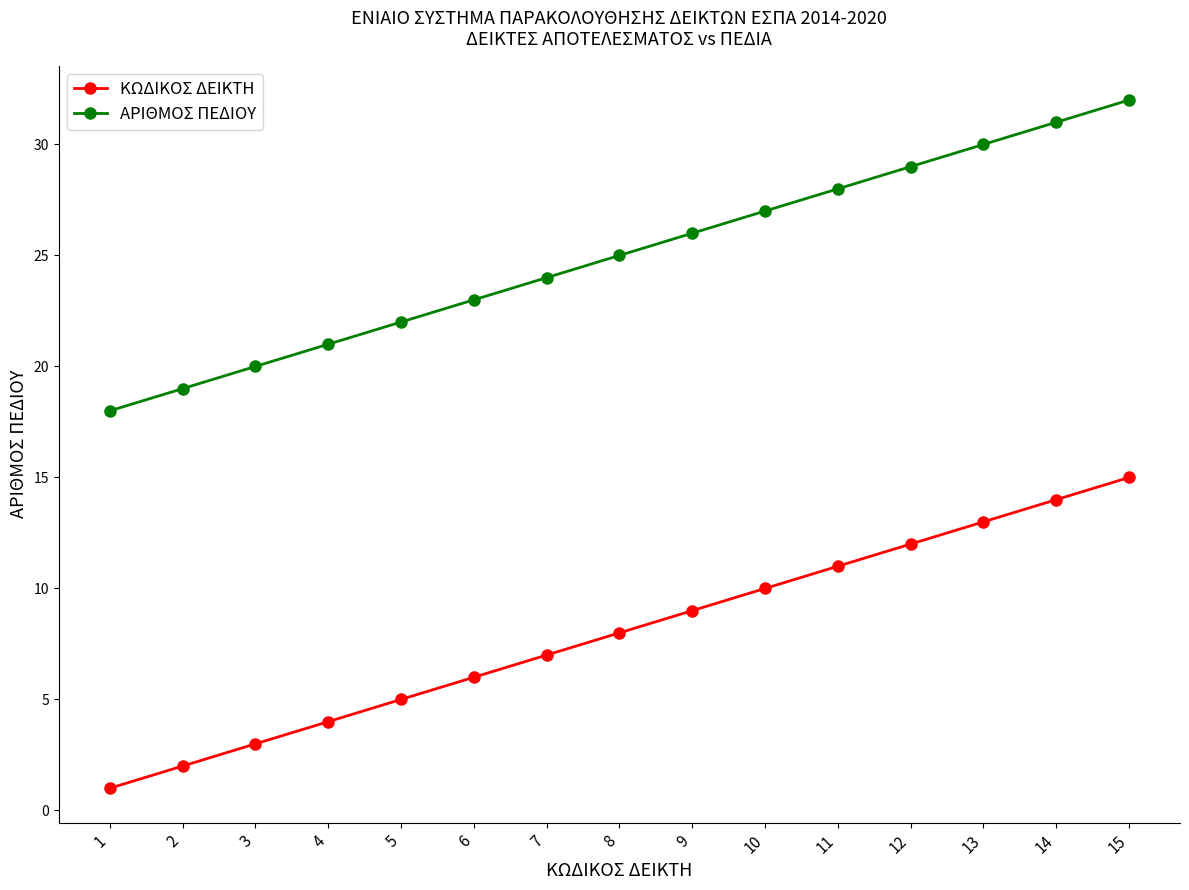

What is the difference between the maximum and minimum values in the ΑΡΙΘΜΟΣ ΠΕΔΙΟΥ series?

14